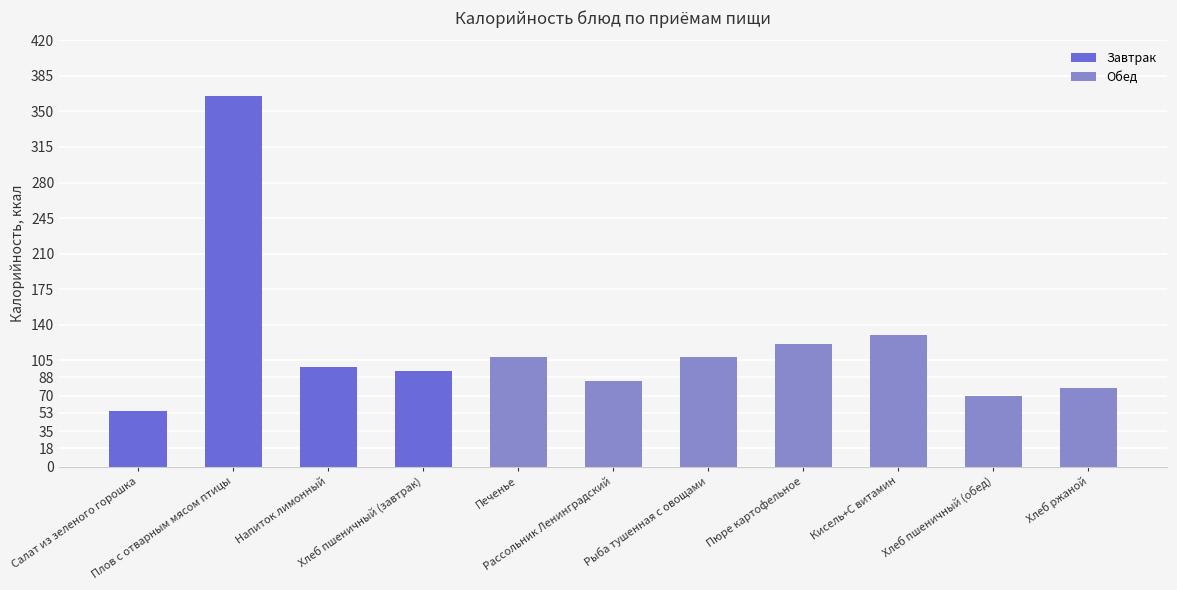

How many values exceed 98?

5